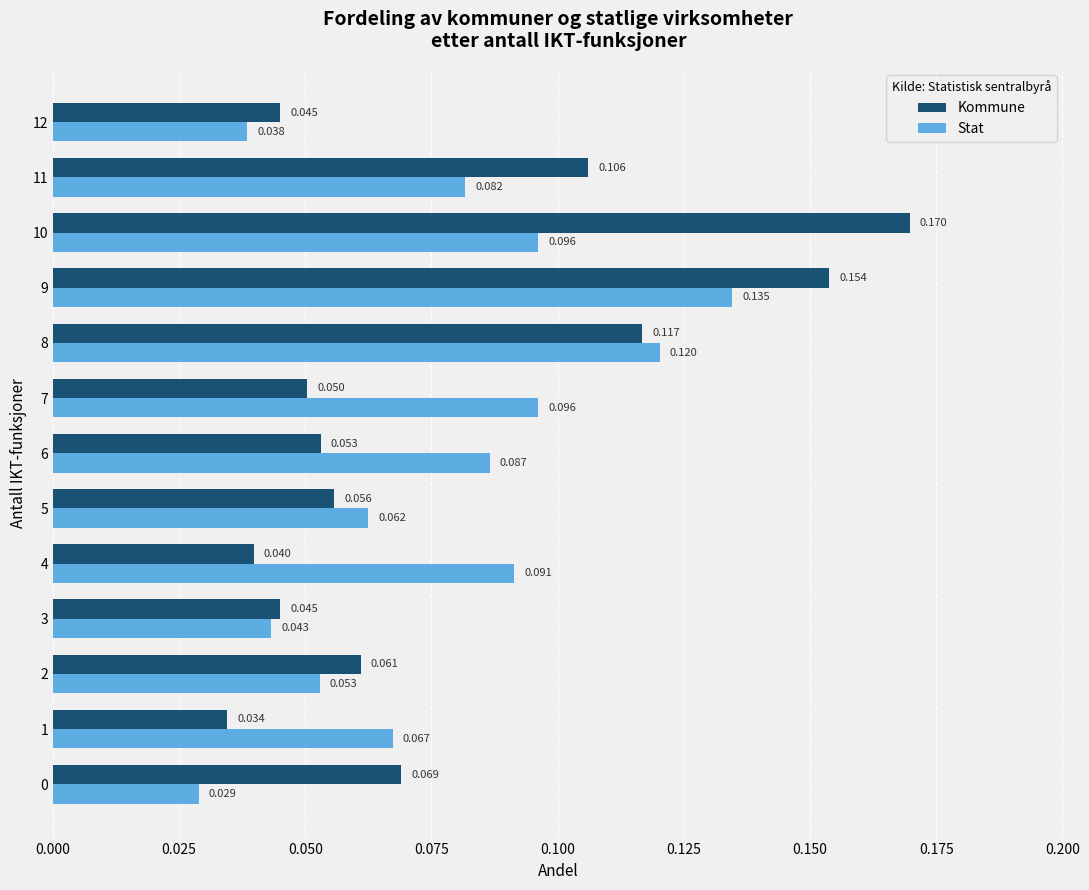

Which series changed the most between 7 and 8?

Kommune